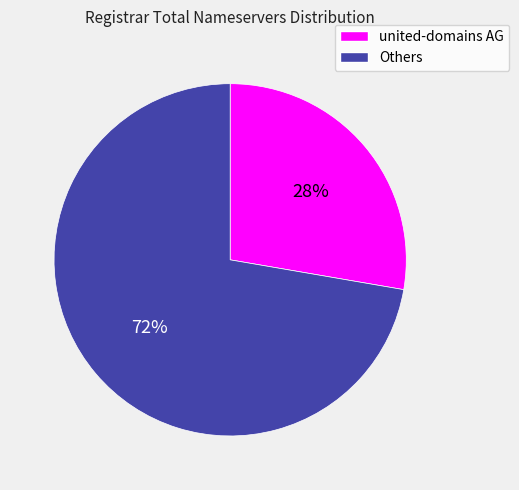

The Others slice represents 72% of the pie. True or false?

True